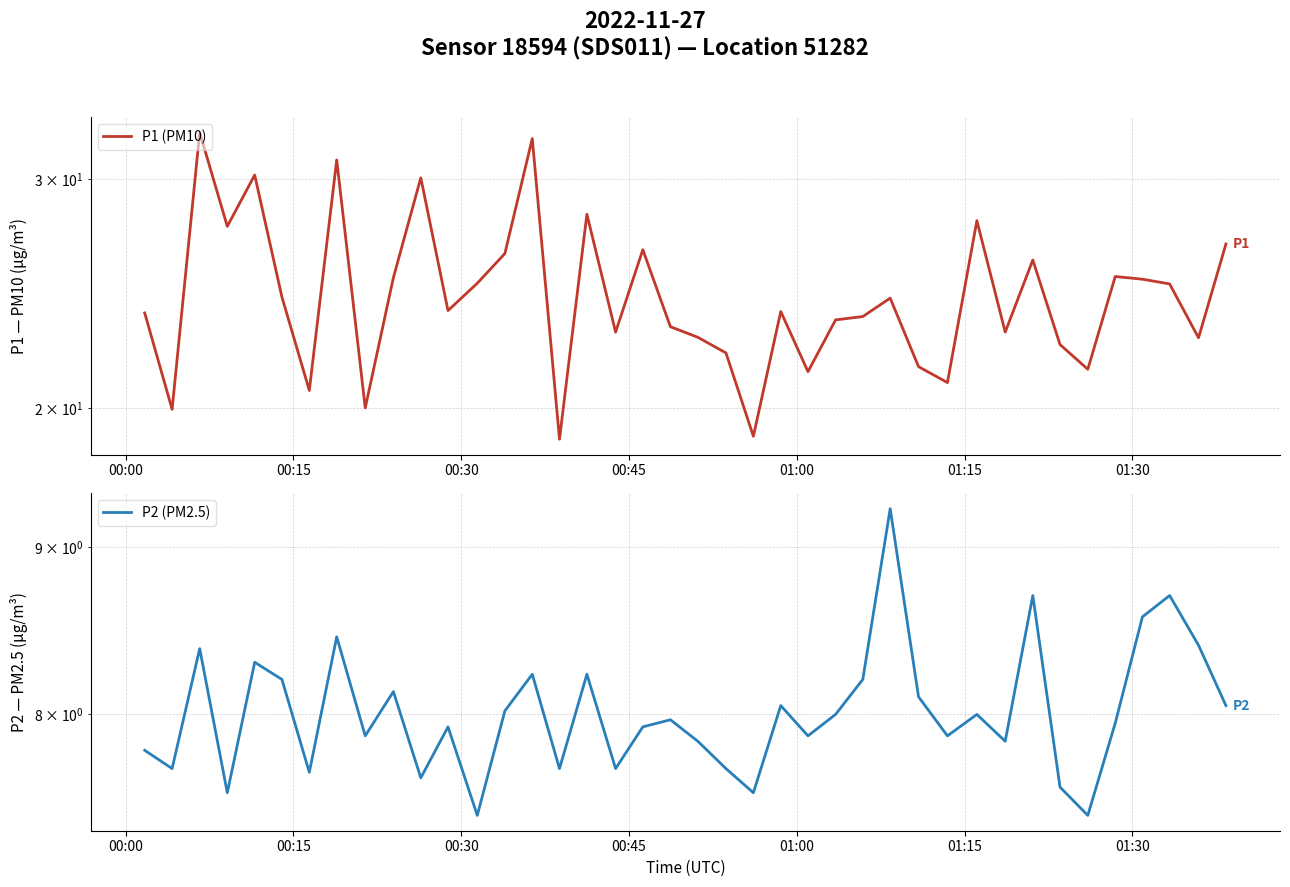

Reading left to right, transcribe all the data shown in this chart.

P1 (PM10): 23.7	19.9	32.6	27.6	30.2	24.4	20.6	31.1	20.0	25.2	30.1	23.8	24.9	26.3	32.2	18.9	28.2	22.9	26.5	23.1	22.7	22.1	19.0	23.7	21.3	23.4	23.5	24.3	21.5	20.9	27.9	22.9	26.0	22.4	21.4	25.2	25.1	24.9	22.6	26.8
P2 (PM2.5): 7.8	7.7	8.4	7.6	8.3	8.2	7.7	8.4	7.9	8.1	7.7	7.9	7.5	8.0	8.2	7.7	8.2	7.7	7.9	8.0	7.8	7.7	7.6	8.1	7.9	8.0	8.2	9.2	8.1	7.9	8.0	7.8	8.7	7.6	7.5	8.0	8.6	8.7	8.4	8.1